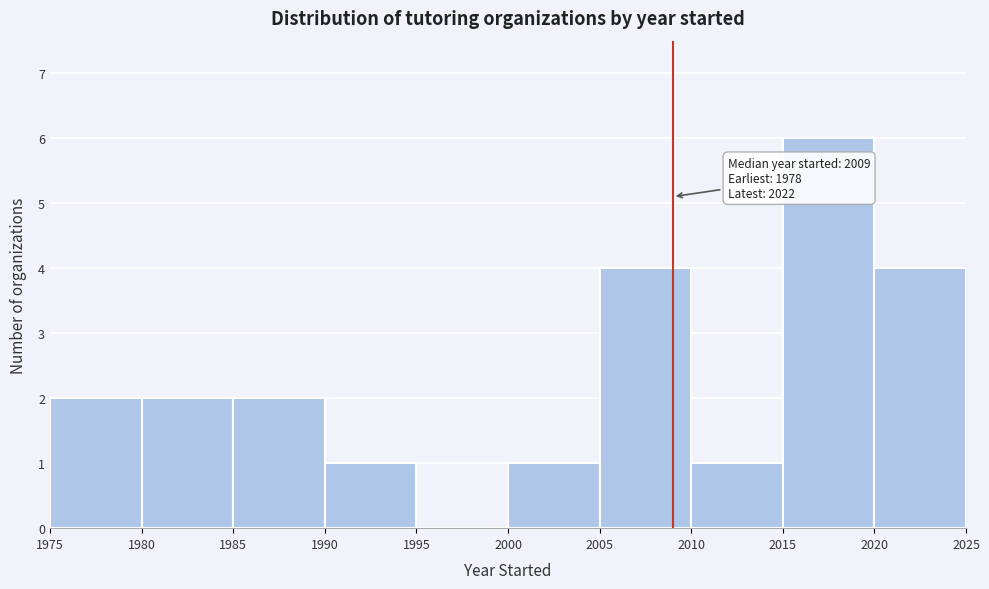

Over which range of the x-axis is the bar tallest?

2015 to 2020